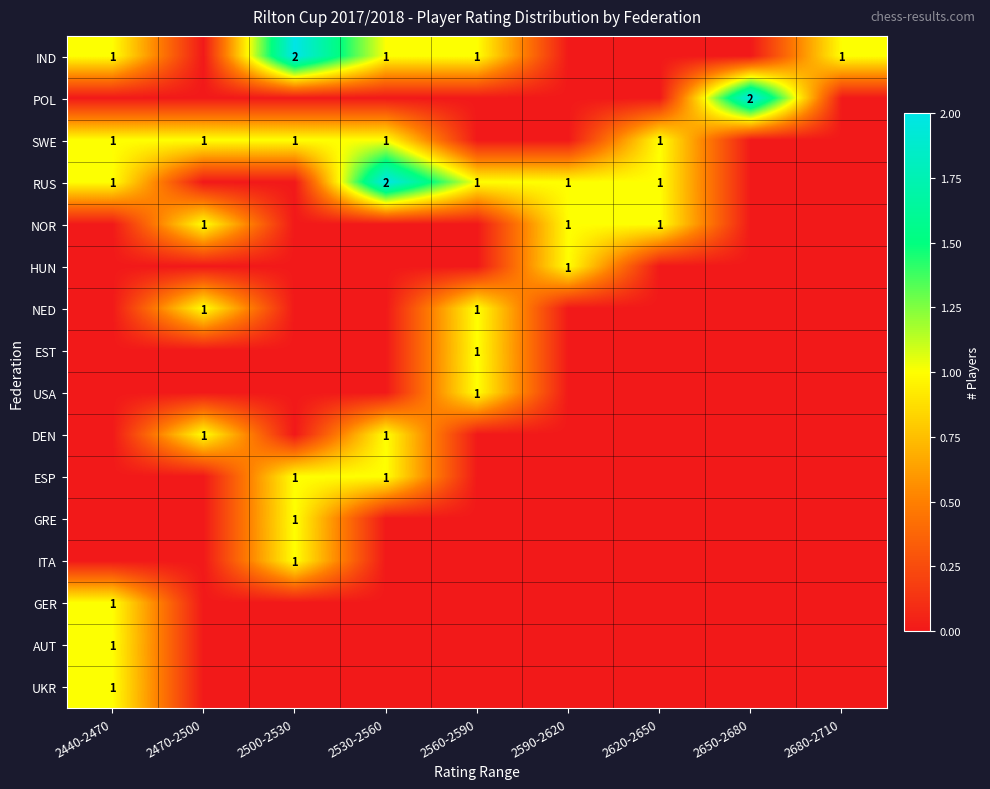

The value of NOR at 2470-2500 is 1. True or false?

True